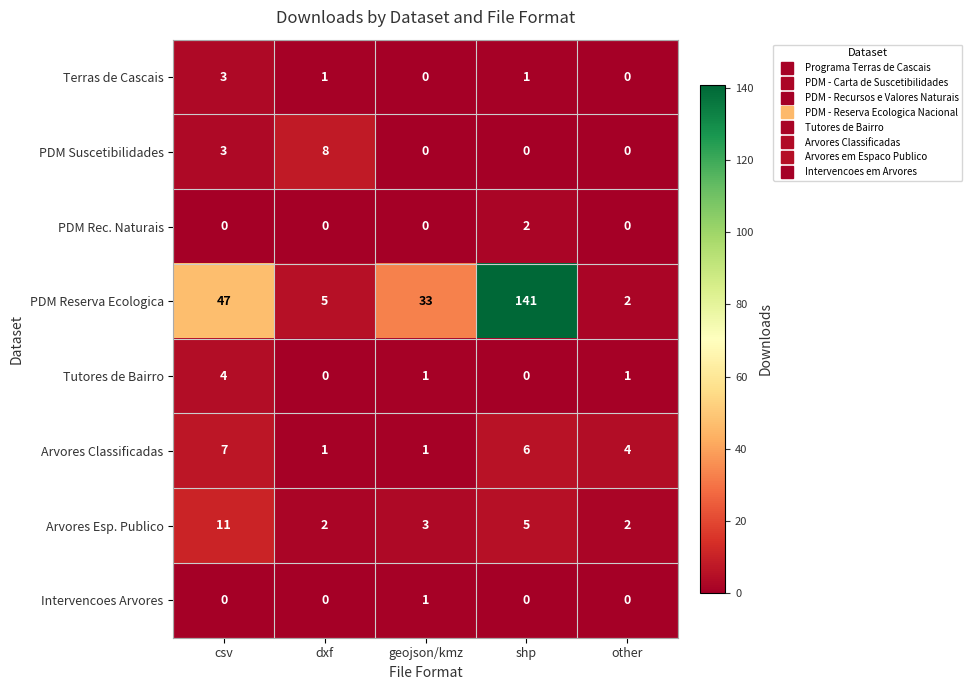

List the series in order of their peak value, lowest first.

Intervencoes Arvores, PDM Rec. Naturais, Terras de Cascais, Tutores de Bairro, Arvores Classificadas, PDM Suscetibilidades, Arvores Esp. Publico, PDM Reserva Ecologica